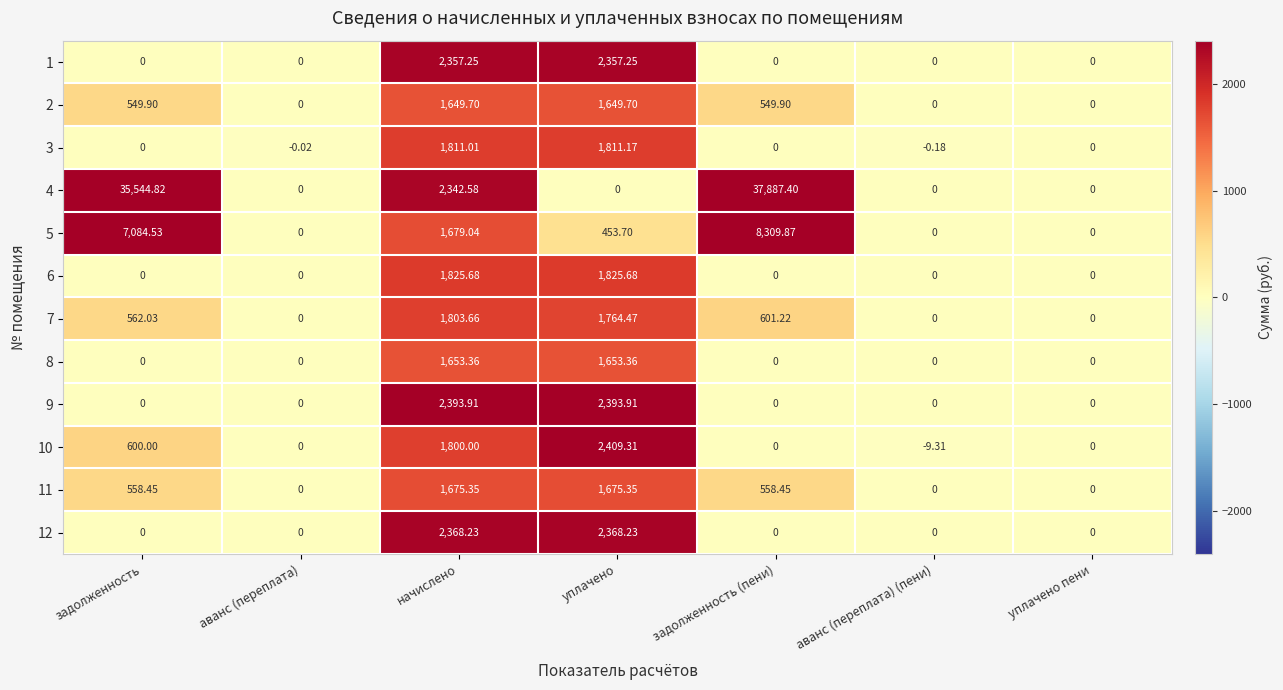

At which label does 2 first exceed 549?

задолженность